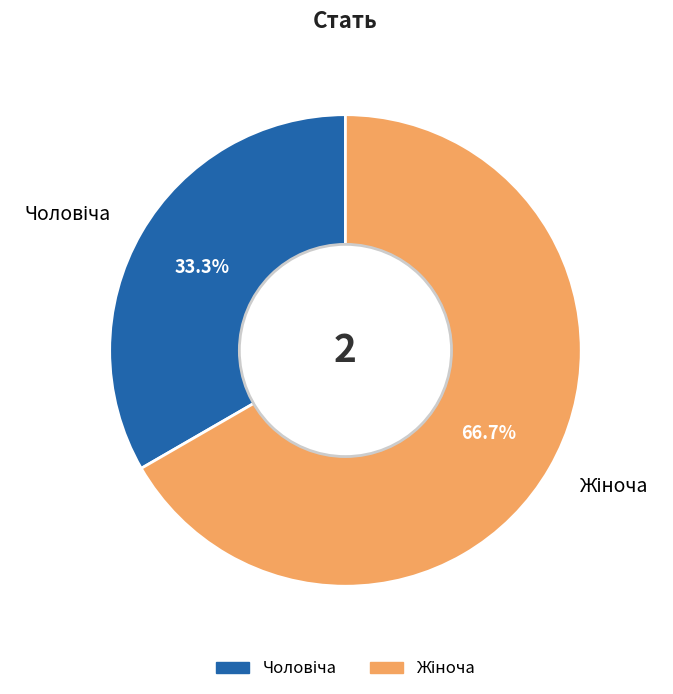

Is there any slice that represents more than half of the pie?

Yes